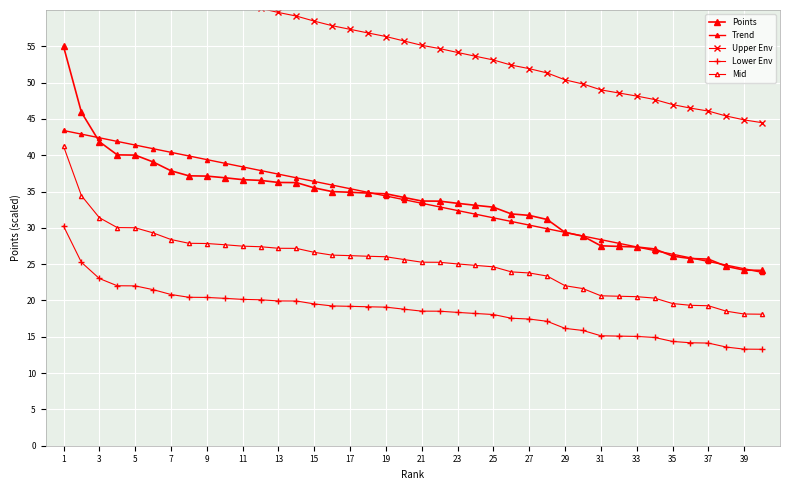

True or false: Points and Upper Env cross at least once.

False